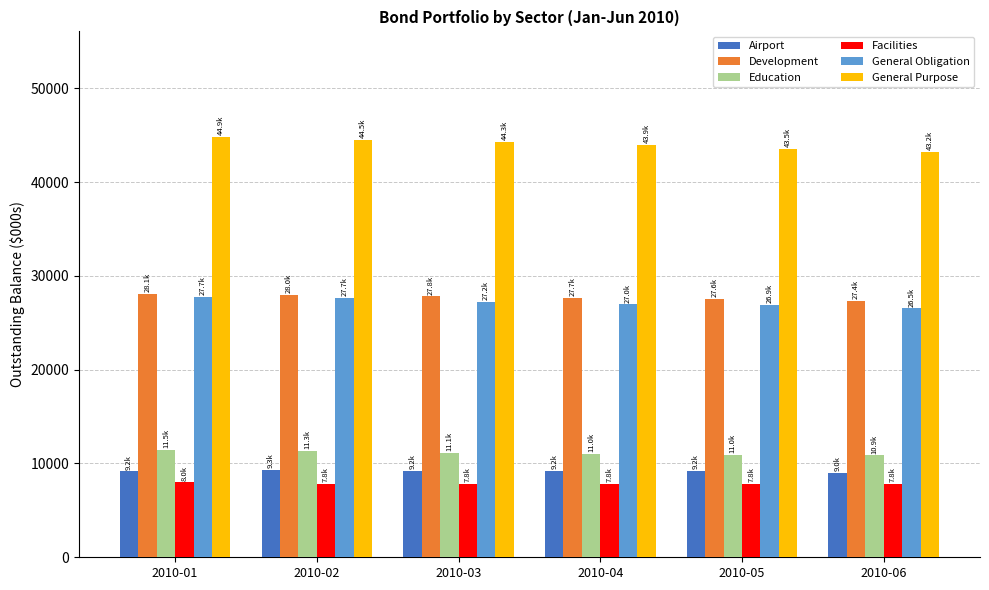

What is the maximum value shown in the chart?

44855.3